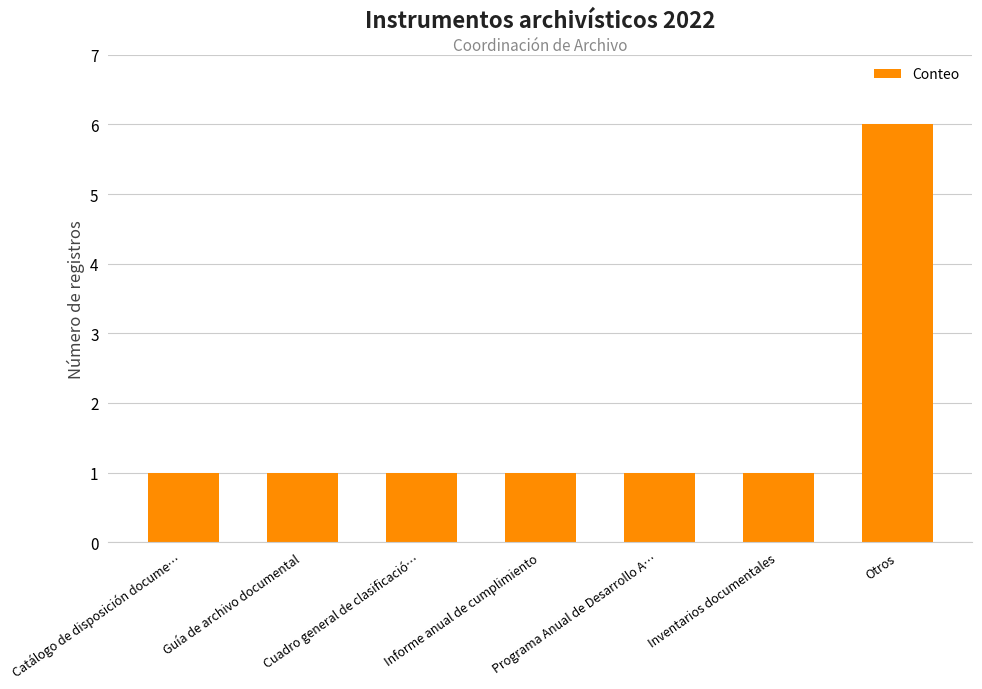

What is the greatest value displayed?

6